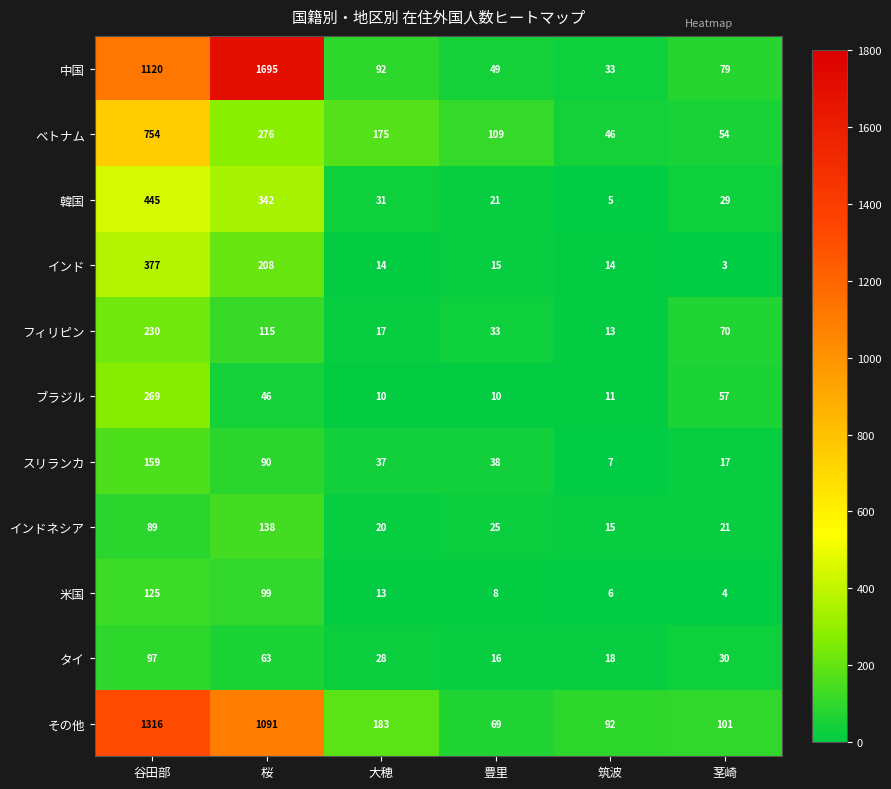

What is the minimum value shown in the chart?

3